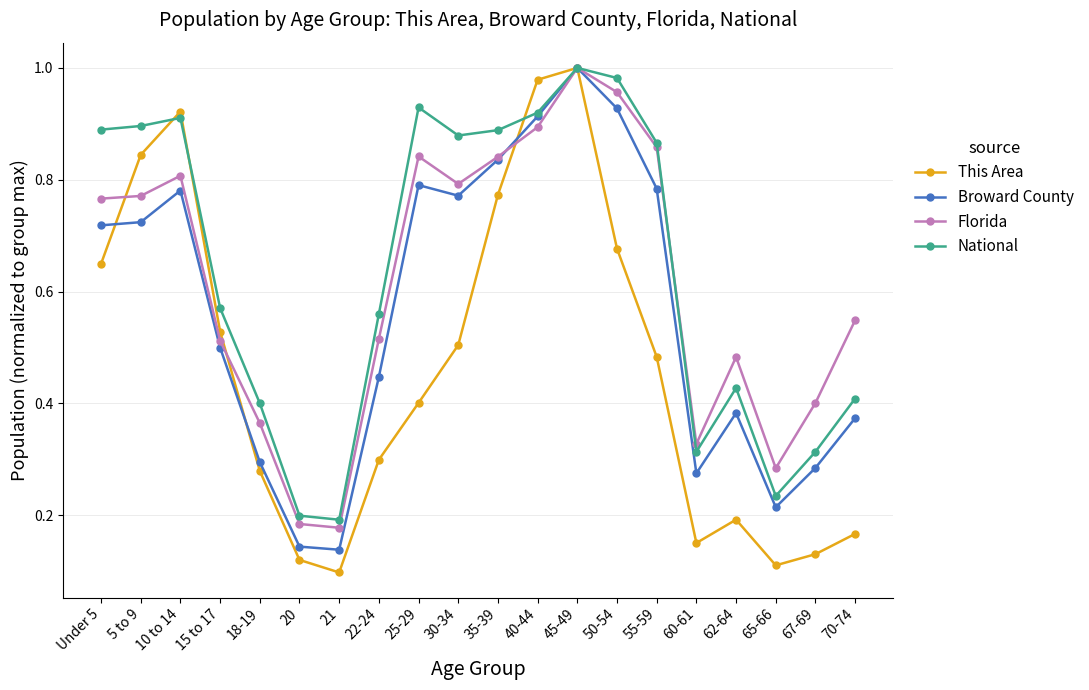

Is it true that National equals 0.3 at 67-69?

True